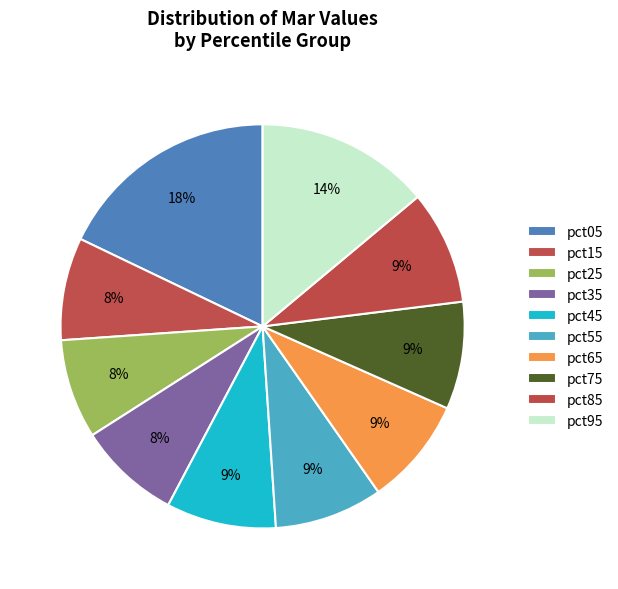

What is the change in value from pct45 to pct95?

+0.5